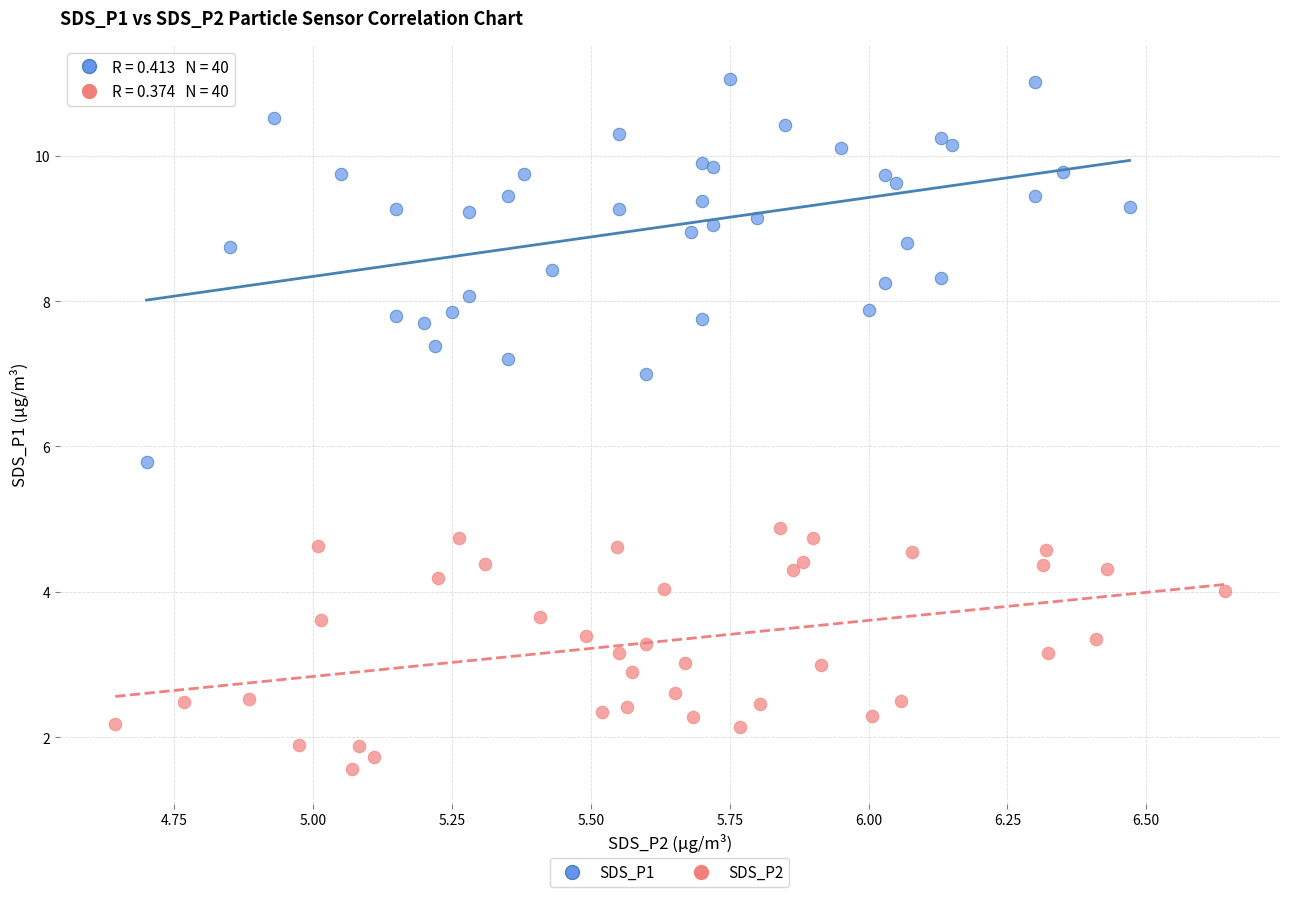

Which series contains the lowest Y value?

SDS_P2